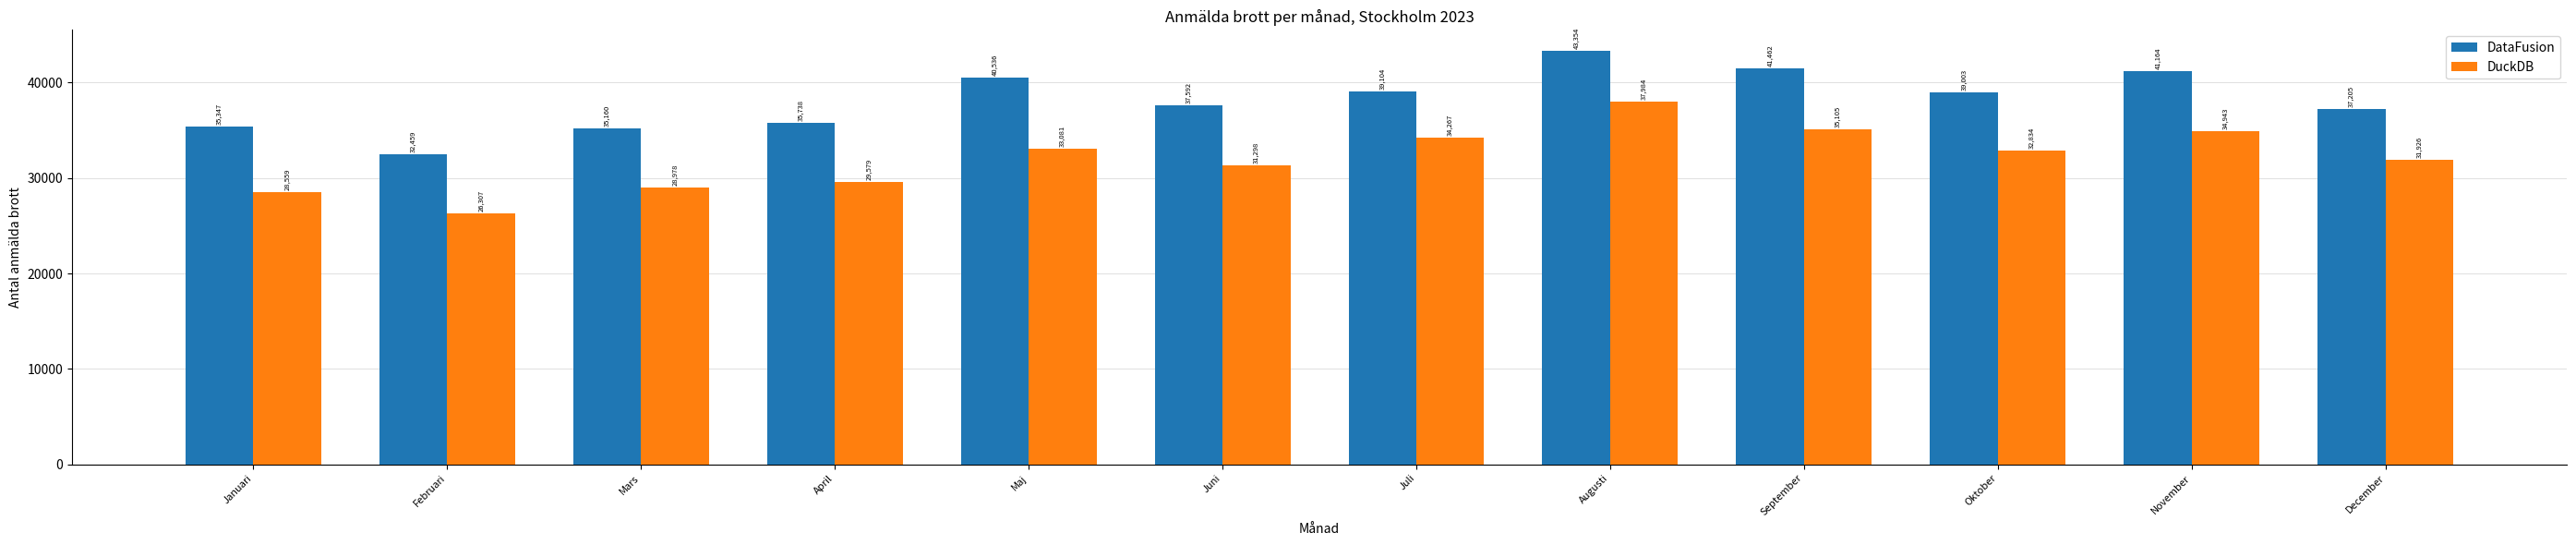

The value of DuckDB at Oktober is 48186. True or false?

False